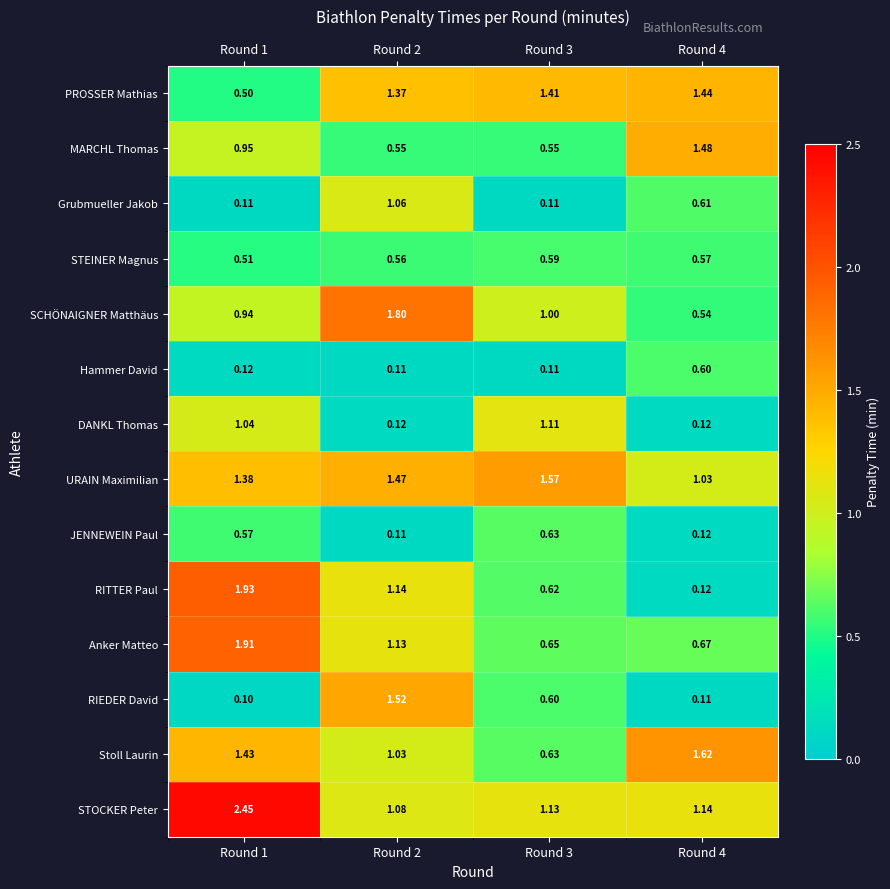

Which series has the widest spread of values?

RITTER Paul